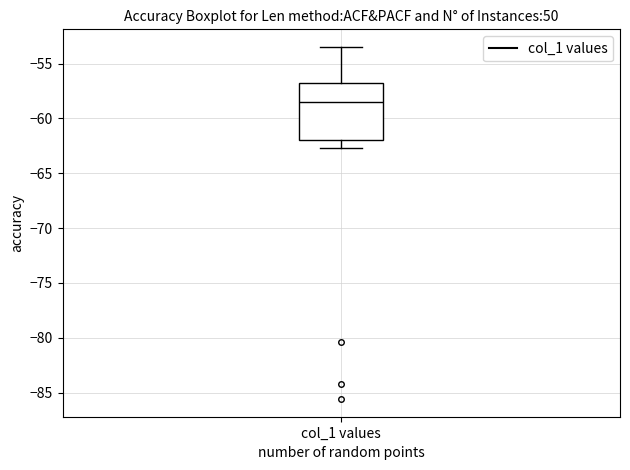

Where is the lower edge of the box for col_1 values on the y-axis? The values are not printed on the chart, so give them approximately, as read against the axis.

-62.0